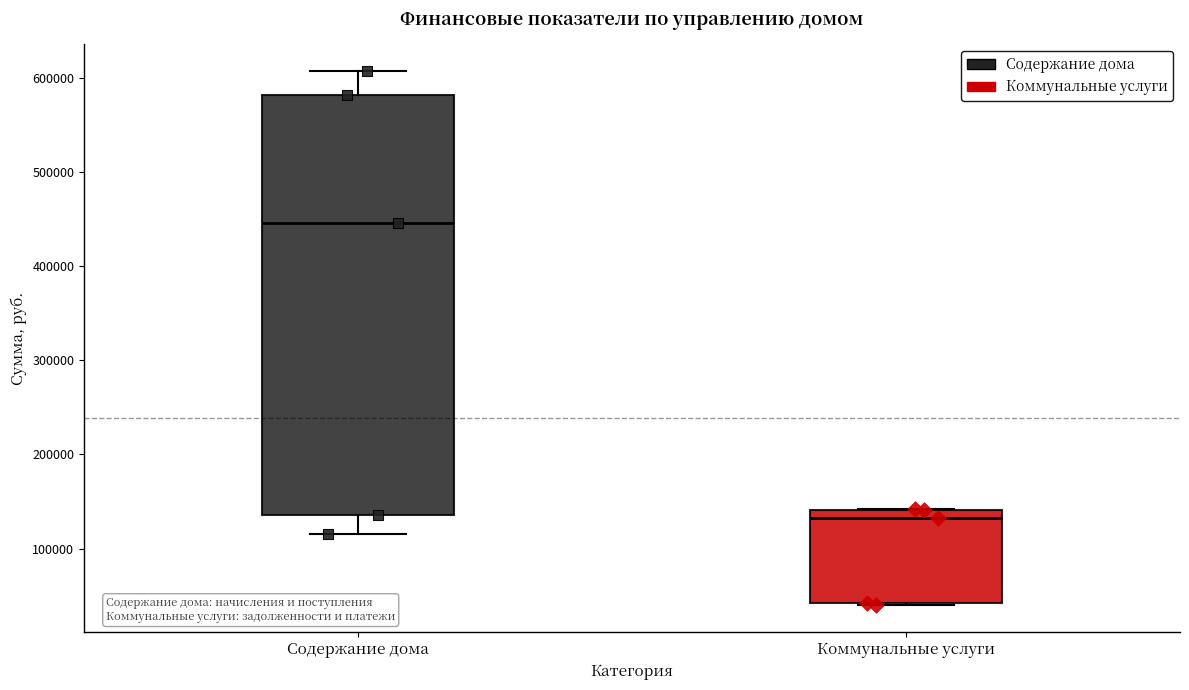

Reading left to right, transcribe this box plot: for each box, give where its median line is, the range the box spans, and where its two whiskers end, as read against the y-axis. The values are not printed on the chart, so give them approximately, as read against the axis.

Содержание дома: median 450000, box 140000 to 580000, whiskers 120000 to 610000
Коммунальные услуги: median 130000, box 40000 to 140000, whiskers 40000 to 140000